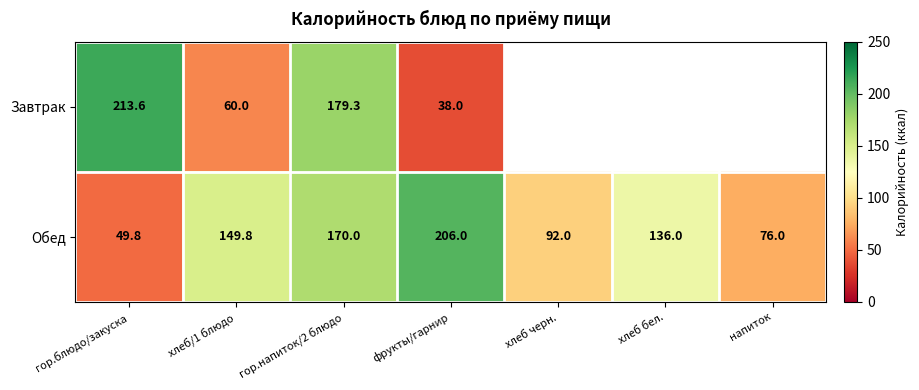

What is the lowest value of the Обед series?

49.8